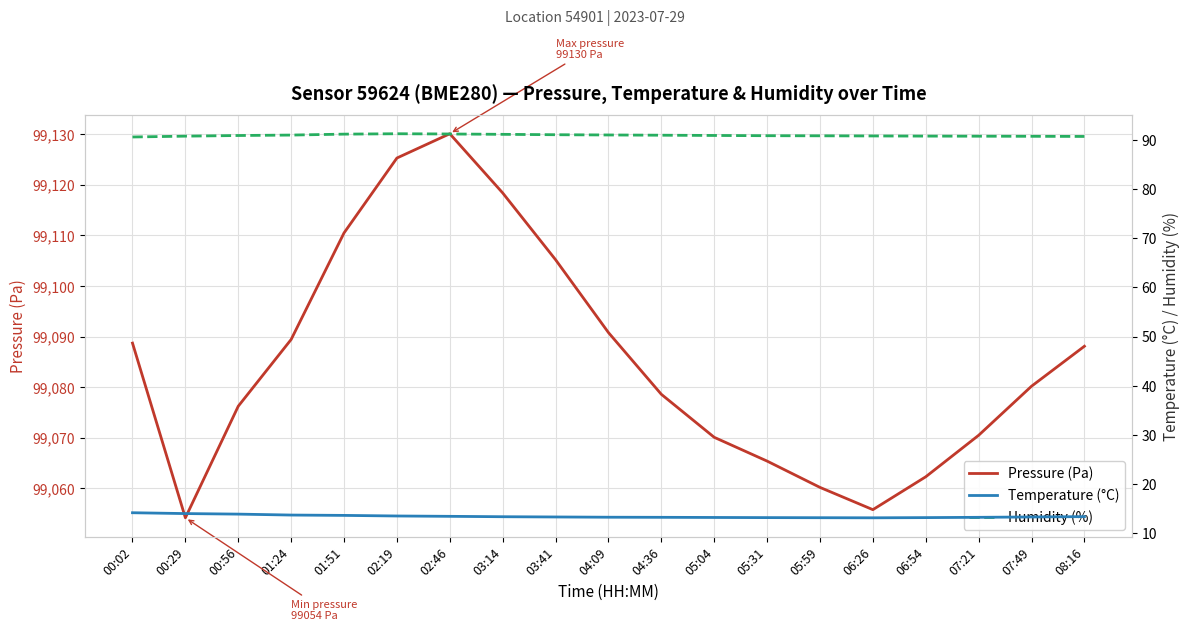

Read the Humidity (%) value at 00:56.

90.8